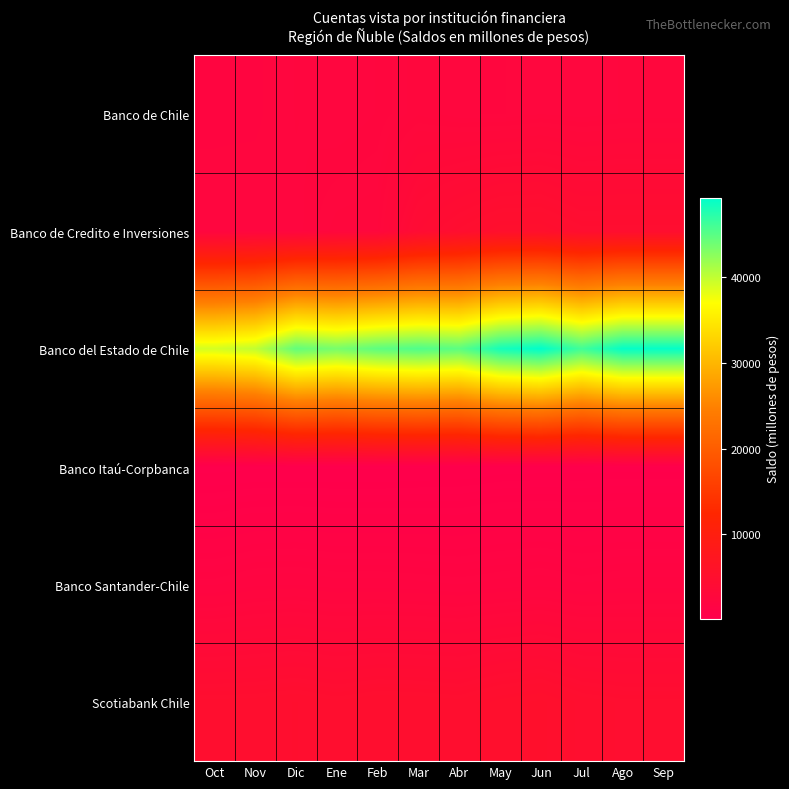

Which series has the widest spread of values?

Banco del Estado de Chile